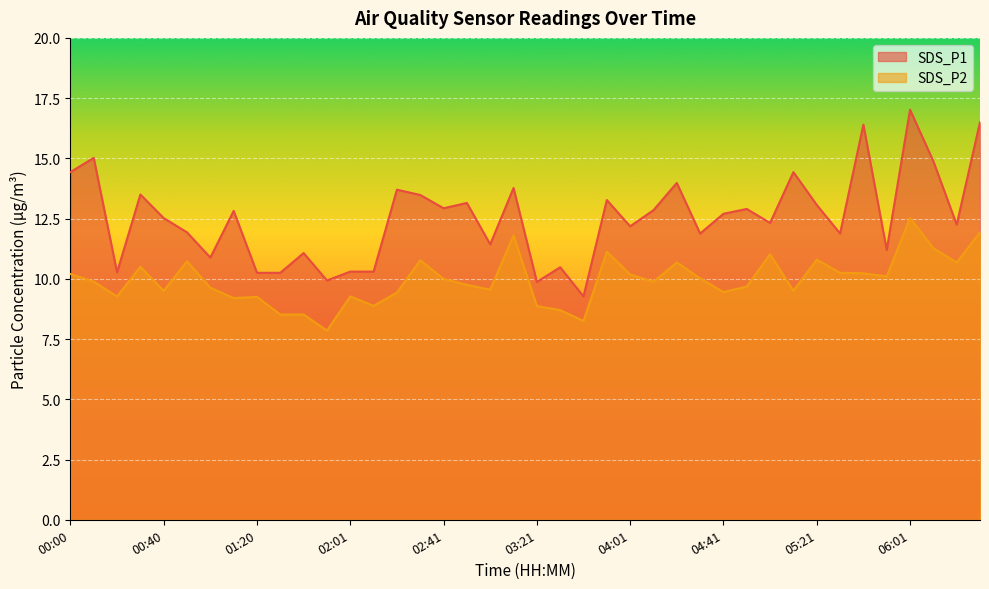

What is the label of the 39th point from the right?

00:10